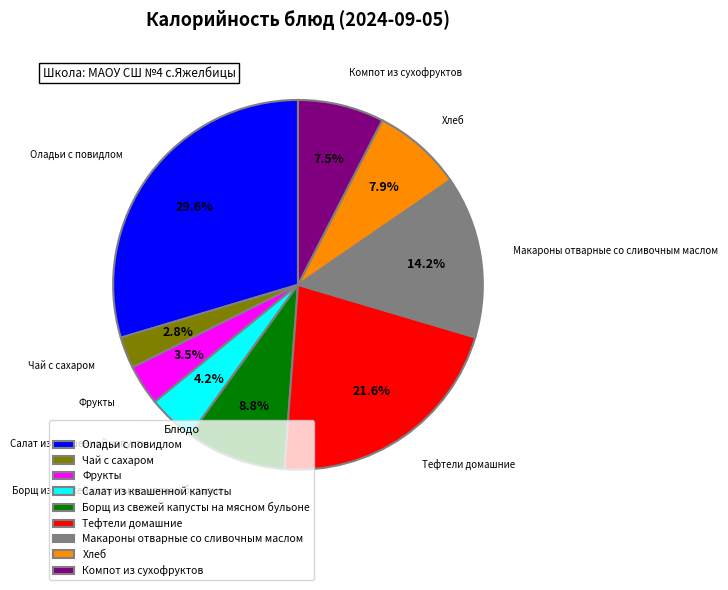

What is the ratio of the value at Компот из сухофруктов to the value at Борщ из свежей капусты на мясном бульоне?

0.9